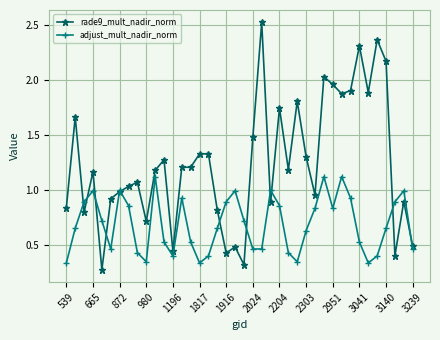

What is the sum of all rade9_mult_nadir_norm values?

49.8